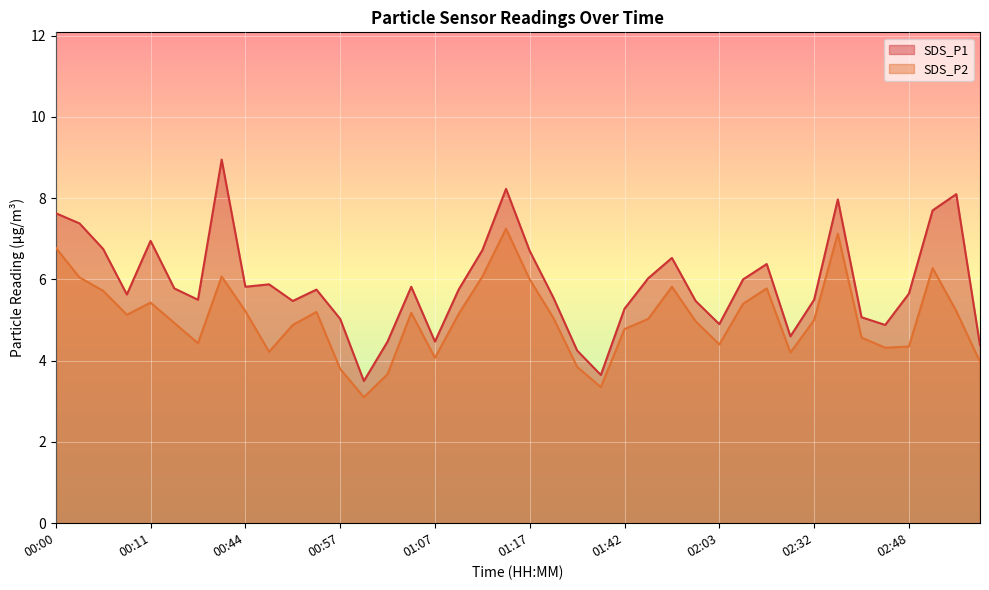

Which category has the lowest value across all series?

00:59